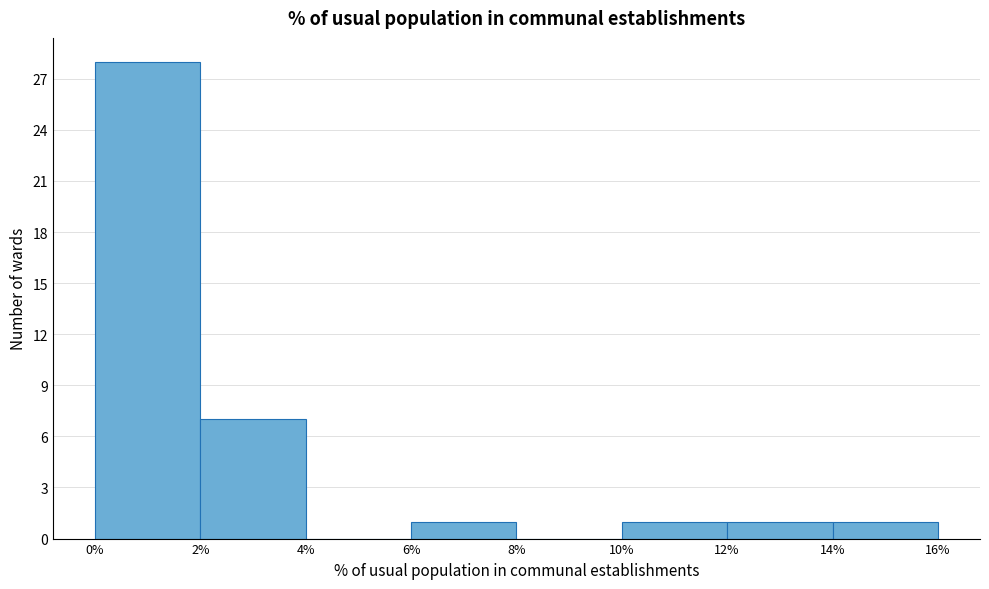

How tall is the bar that spans 12% to 14% on the x-axis? The values are not printed on the chart, so give them approximately, as read against the axis.

1